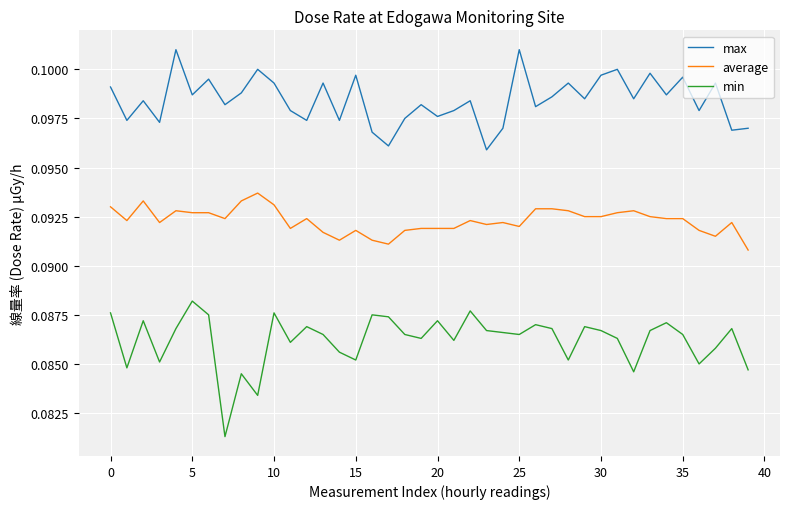

Which series has the largest total across all categories?

max